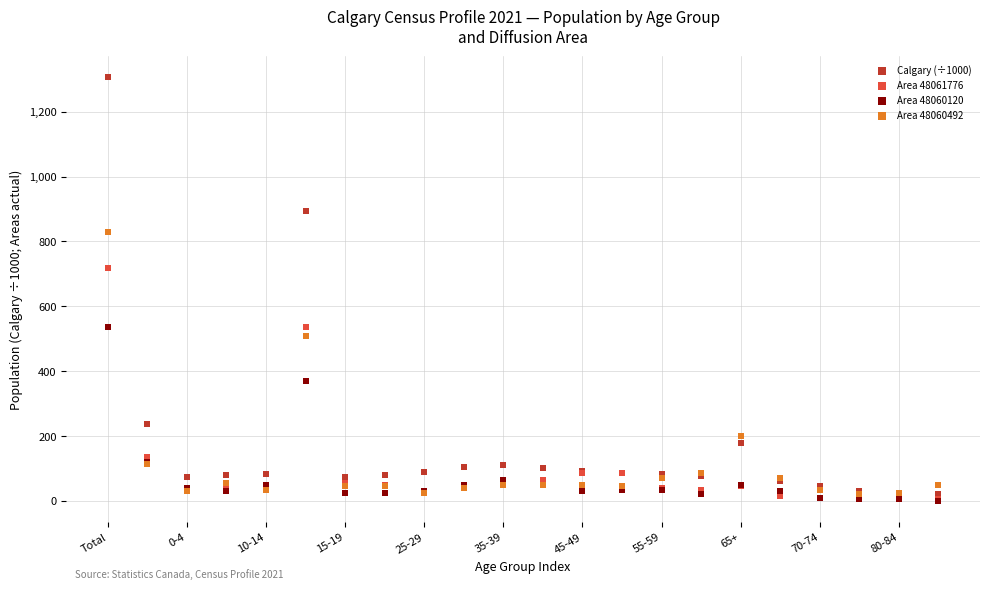

In the Area 48060492 series, what Y value is closest to 425?

510.0